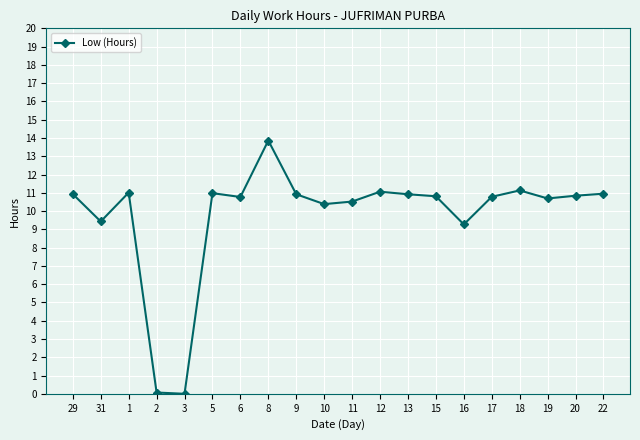

True or false: there are more than 2 points higher than both neighbors.

True